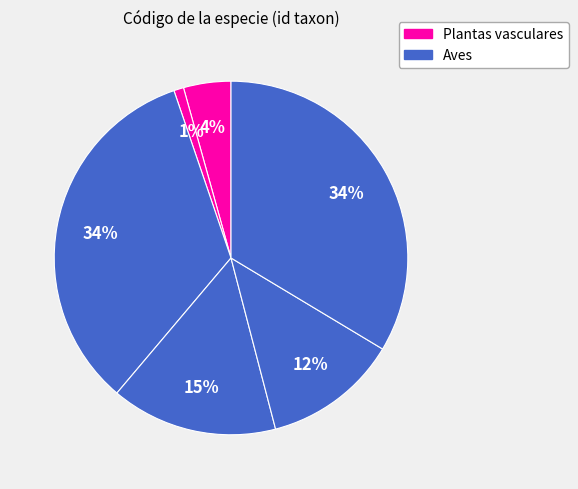

How many slices are in this pie chart?

6